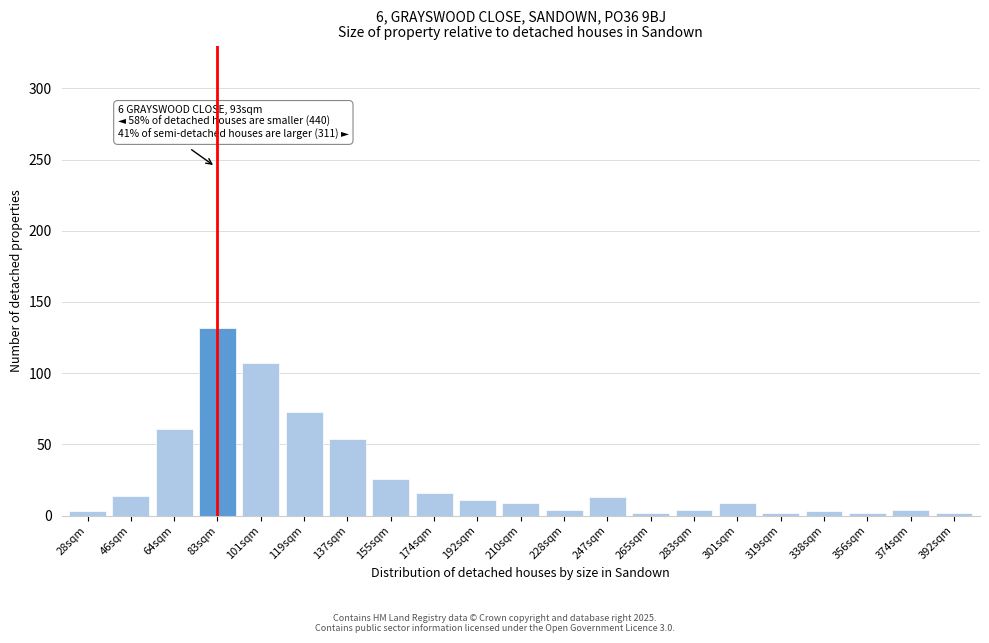

What is the sum of the values at 301sqm and 174sqm?

25